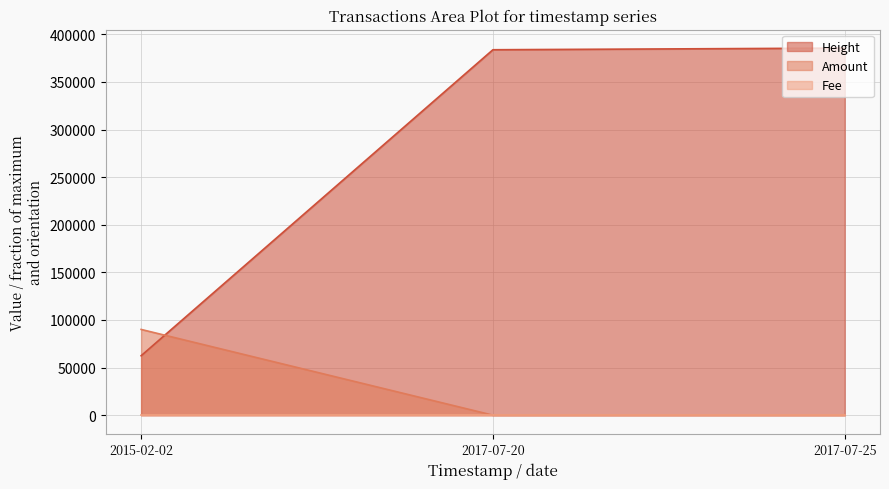

The Amount series shows 90068 at 2015-02-02. True or false?

True